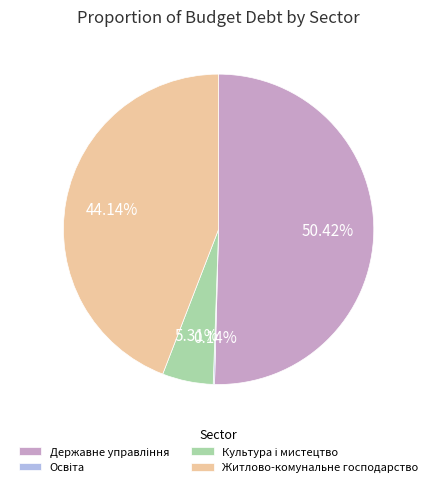

Is there any slice that represents more than half of the pie?

Yes